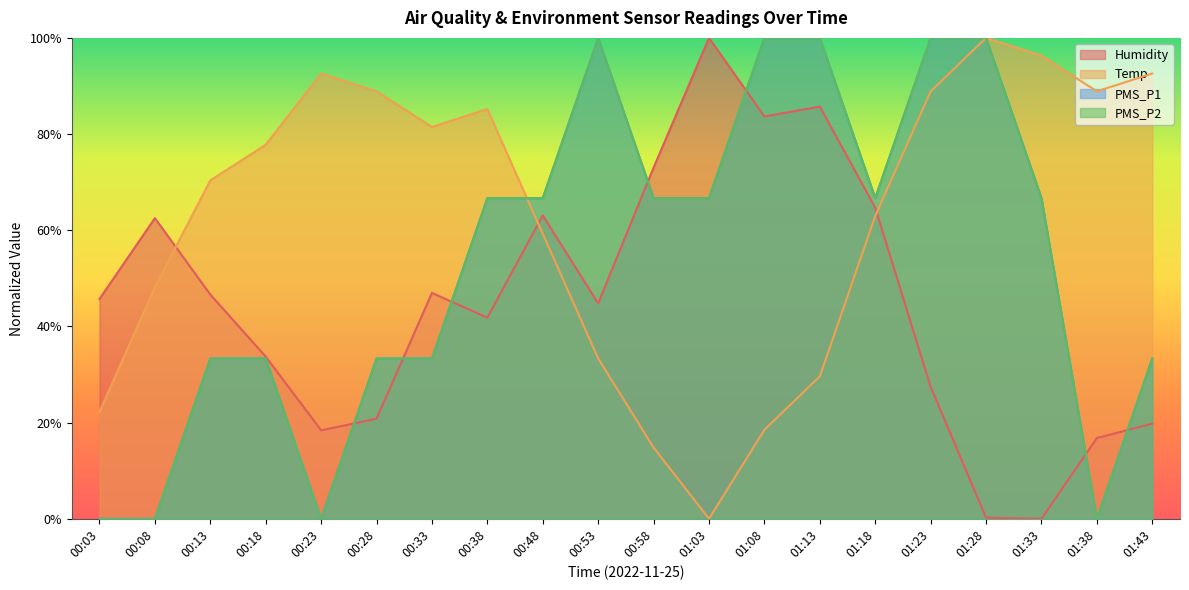

How many values in the PMS_P1 series exceed 0?

16